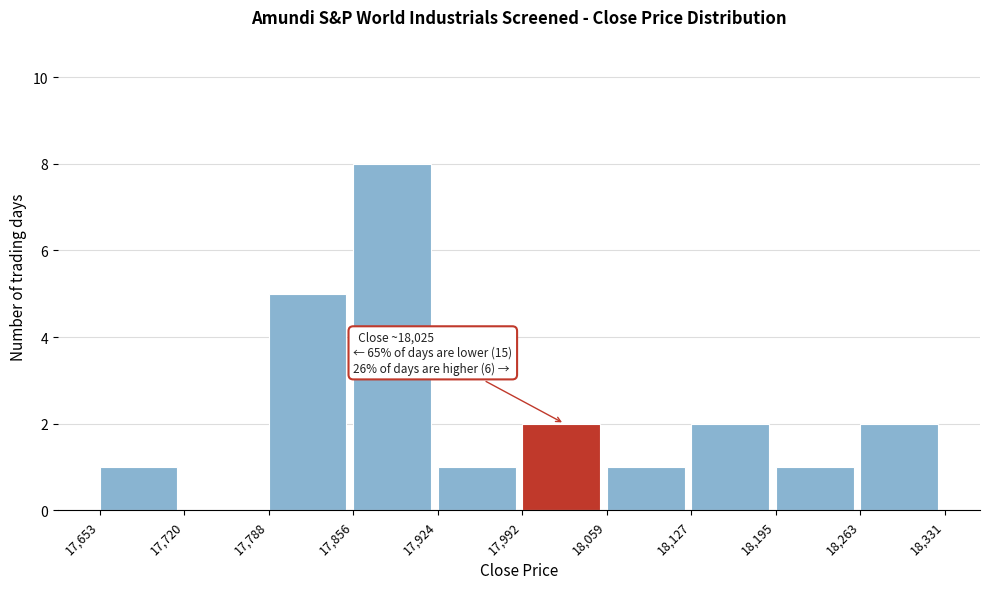

Over which range of the x-axis is the bar tallest?

17,856 to 17,924